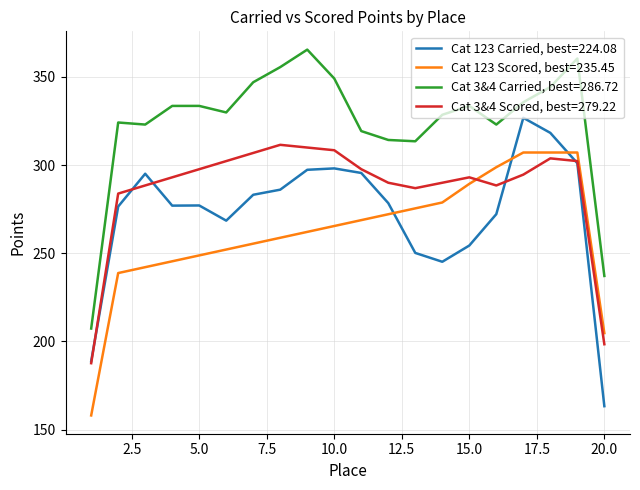

True or false: Cat 3&4 Carried, best=286.72 and Cat 3&4 Scored, best=279.22 cross at least once.

False